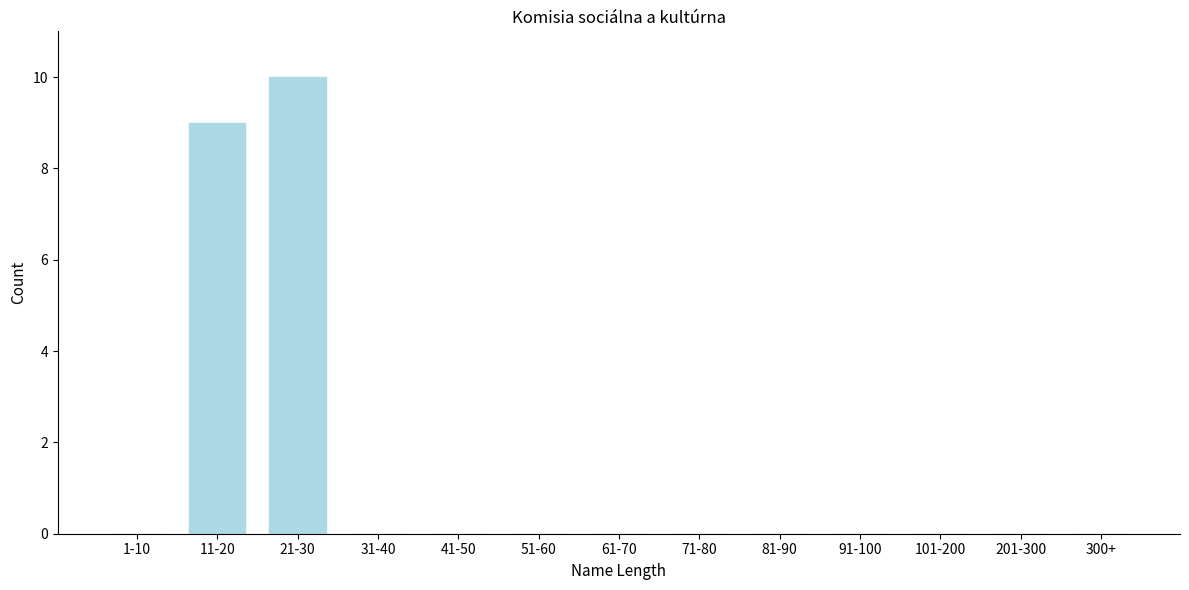

At which category does the chart reach its peak across all series?

21-30